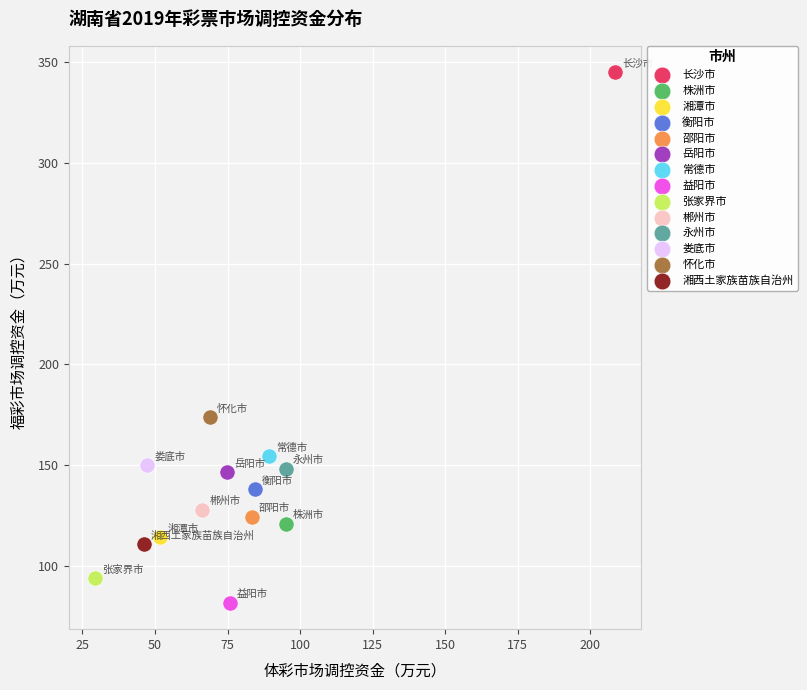

What are all the series names shown in the legend?

长沙市, 株洲市, 湘潭市, 衡阳市, 邵阳市, 岳阳市, 常德市, 益阳市, 张家界市, 郴州市, 永州市, 娄底市, 怀化市, 湘西土家族苗族自治州